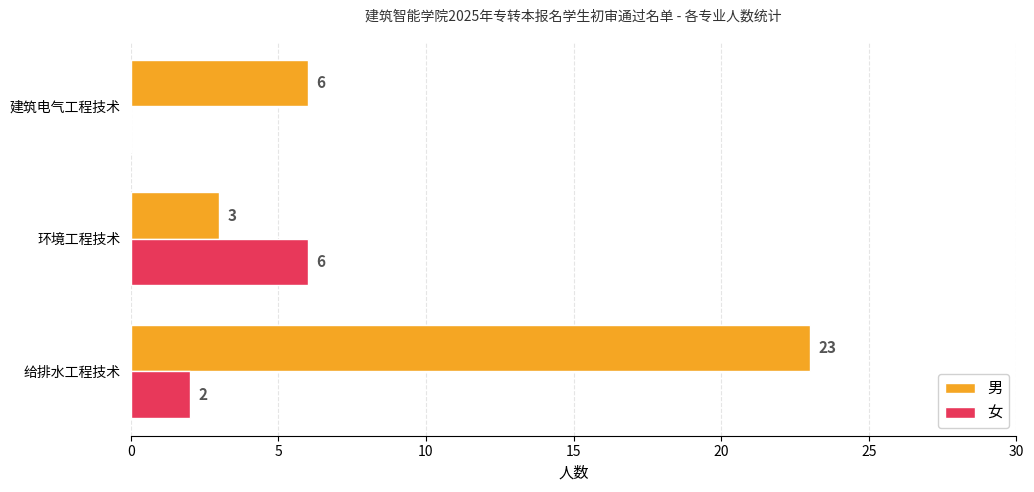

The value of 男 at 建筑电气工程技术 is 6. True or false?

True